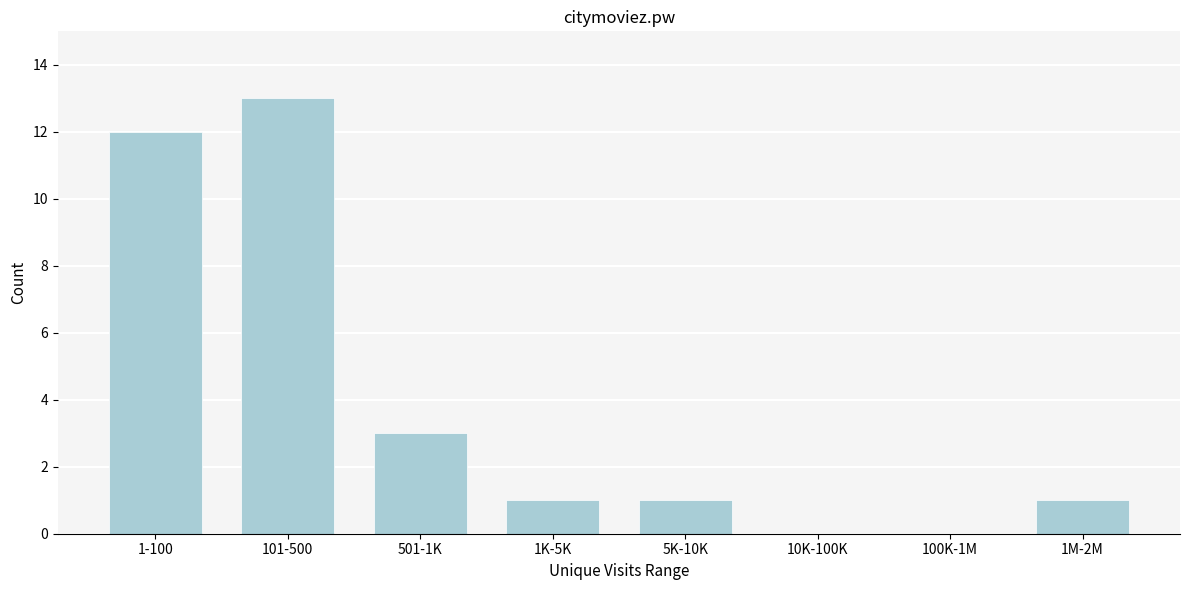

Reading left to right, extract all data points from this chart.

1-100=12	101-500=13	501-1K=3	1K-5K=1	5K-10K=1	10K-100K=0	100K-1M=0	1M-2M=1